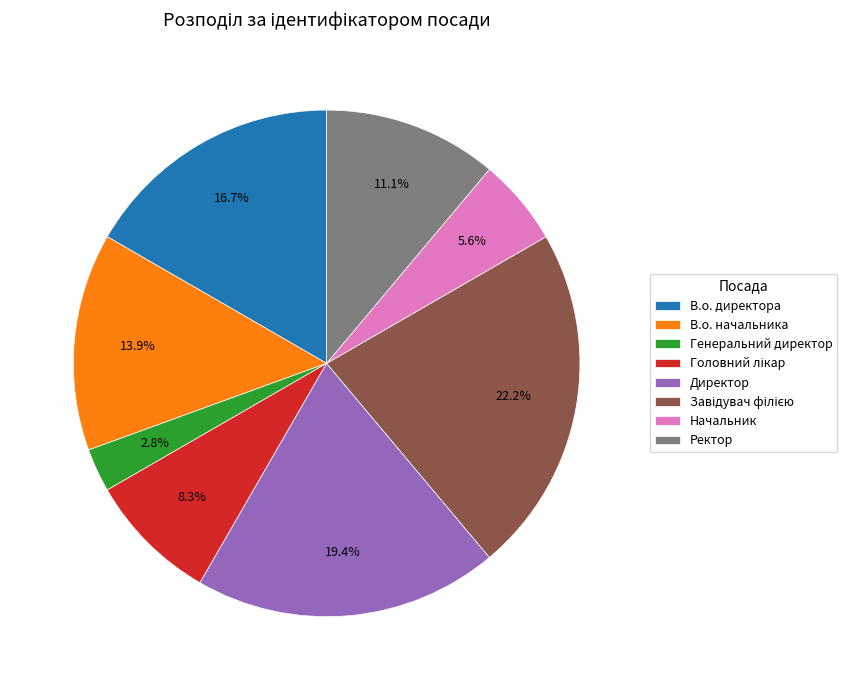

How many segments does this pie chart have?

8